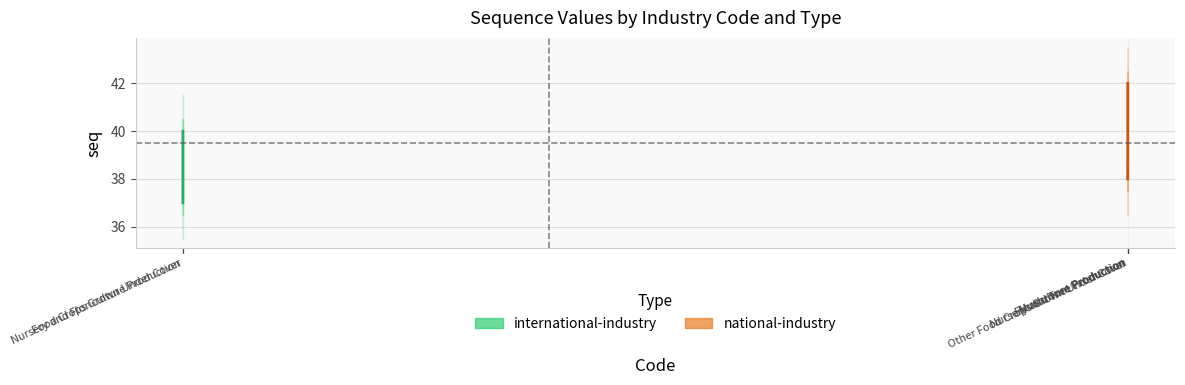

Read the value at Floriculture Production.

42